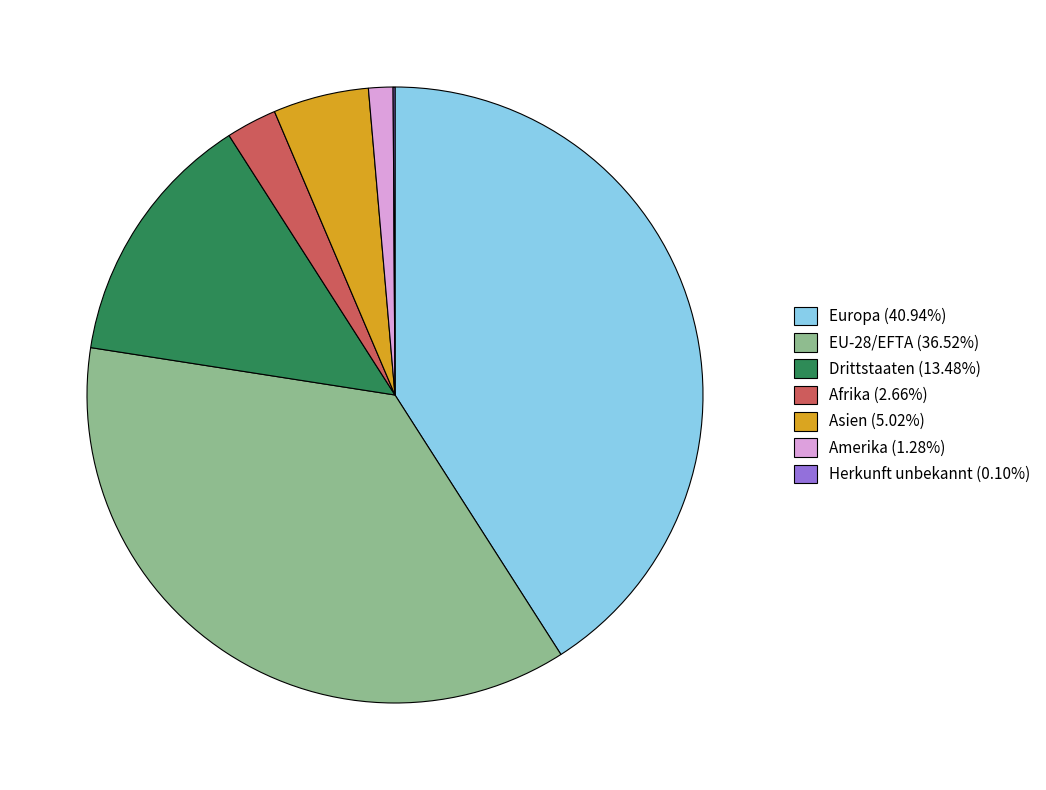

Does Amerika (1.28%) account for over 50% of the chart?

No